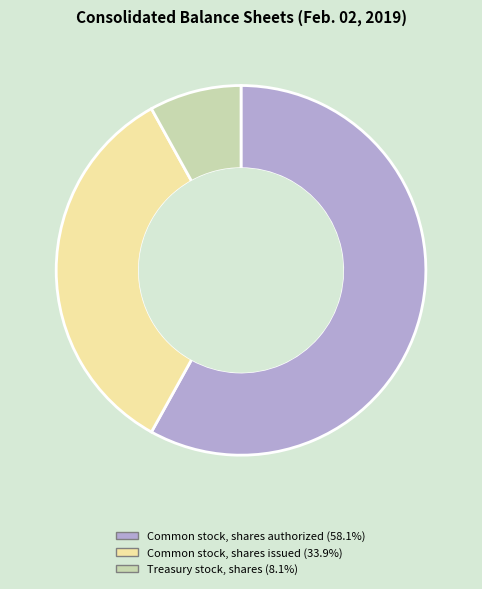

Is it true that Common stock, shares authorized is 70% of the pie?

False